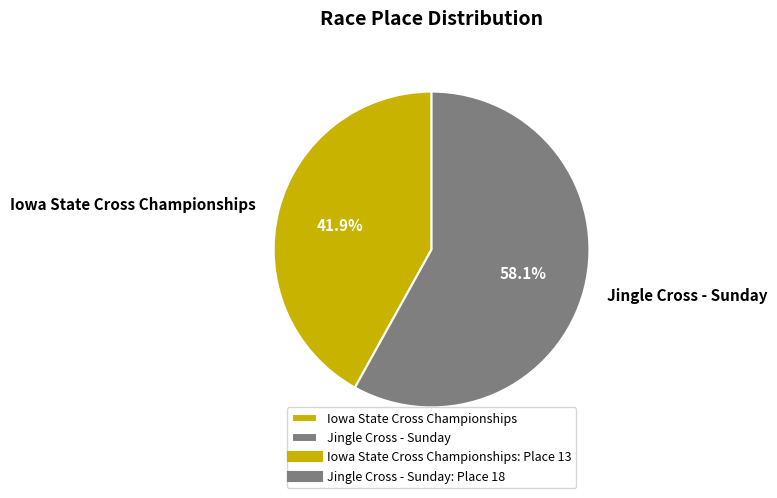

Rank the categories by value from highest to lowest.

Jingle Cross - Sunday, Iowa State Cross Championships